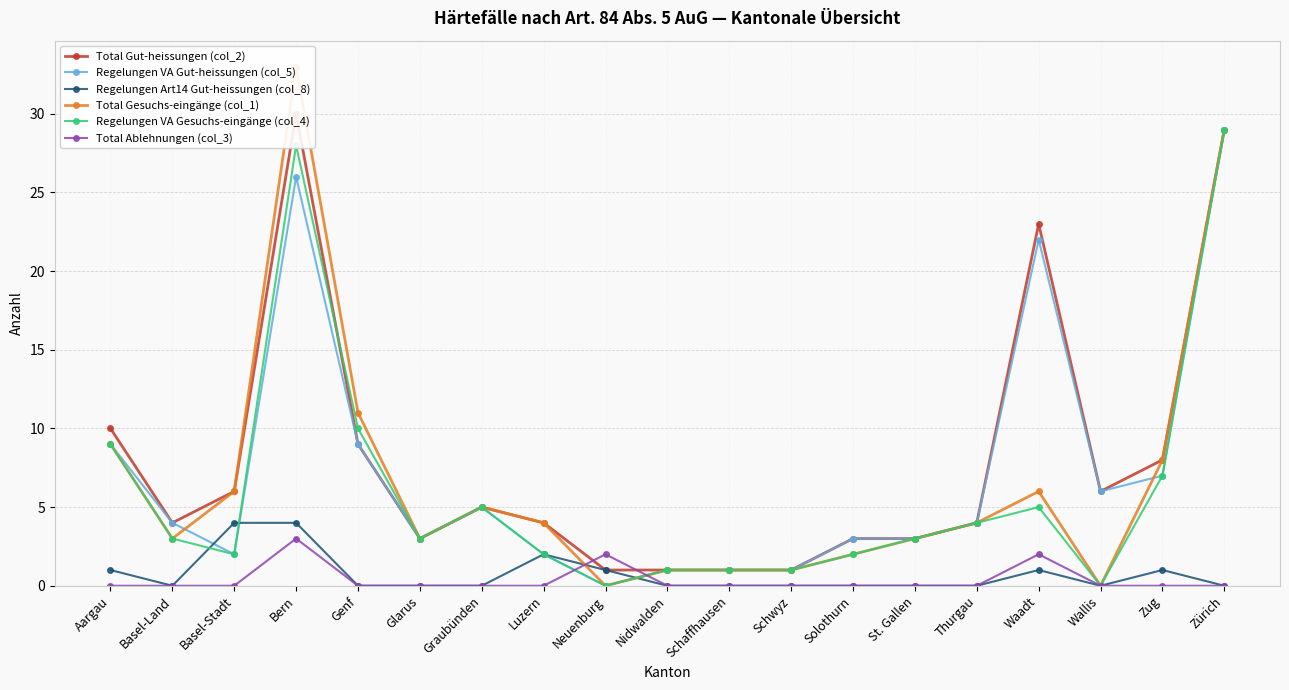

Reading left to right, extract all data points from this chart.

Total Gut-heissungen (col_2): Aargau=10	Basel-Land=4	Basel-Stadt=6	Bern=30	Genf=9	Glarus=3	Graubünden=5	Luzern=4	Neuenburg=1	Nidwalden=1	Schaffhausen=1	Schwyz=1	Solothurn=3	St. Gallen=3	Thurgau=4	Waadt=23	Wallis=6	Zug=8	Zürich=29
Regelungen VA Gut-heissungen (col_5): Aargau=9	Basel-Land=4	Basel-Stadt=2	Bern=26	Genf=9	Glarus=3	Graubünden=5	Luzern=2	Neuenburg=0	Nidwalden=1	Schaffhausen=1	Schwyz=1	Solothurn=3	St. Gallen=3	Thurgau=4	Waadt=22	Wallis=6	Zug=7	Zürich=29
Regelungen Art14 Gut-heissungen (col_8): Aargau=1	Basel-Land=0	Basel-Stadt=4	Bern=4	Genf=0	Glarus=0	Graubünden=0	Luzern=2	Neuenburg=1	Nidwalden=0	Schaffhausen=0	Schwyz=0	Solothurn=0	St. Gallen=0	Thurgau=0	Waadt=1	Wallis=0	Zug=1	Zürich=0
Total Gesuchs-eingänge (col_1): Aargau=9	Basel-Land=3	Basel-Stadt=6	Bern=33	Genf=11	Glarus=3	Graubünden=5	Luzern=4	Neuenburg=0	Nidwalden=1	Schaffhausen=1	Schwyz=1	Solothurn=2	St. Gallen=3	Thurgau=4	Waadt=6	Wallis=0	Zug=8	Zürich=29
Regelungen VA Gesuchs-eingänge (col_4): Aargau=9	Basel-Land=3	Basel-Stadt=2	Bern=28	Genf=10	Glarus=3	Graubünden=5	Luzern=2	Neuenburg=0	Nidwalden=1	Schaffhausen=1	Schwyz=1	Solothurn=2	St. Gallen=3	Thurgau=4	Waadt=5	Wallis=0	Zug=7	Zürich=29
Total Ablehnungen (col_3): Aargau=0	Basel-Land=0	Basel-Stadt=0	Bern=3	Genf=0	Glarus=0	Graubünden=0	Luzern=0	Neuenburg=2	Nidwalden=0	Schaffhausen=0	Schwyz=0	Solothurn=0	St. Gallen=0	Thurgau=0	Waadt=2	Wallis=0	Zug=0	Zürich=0